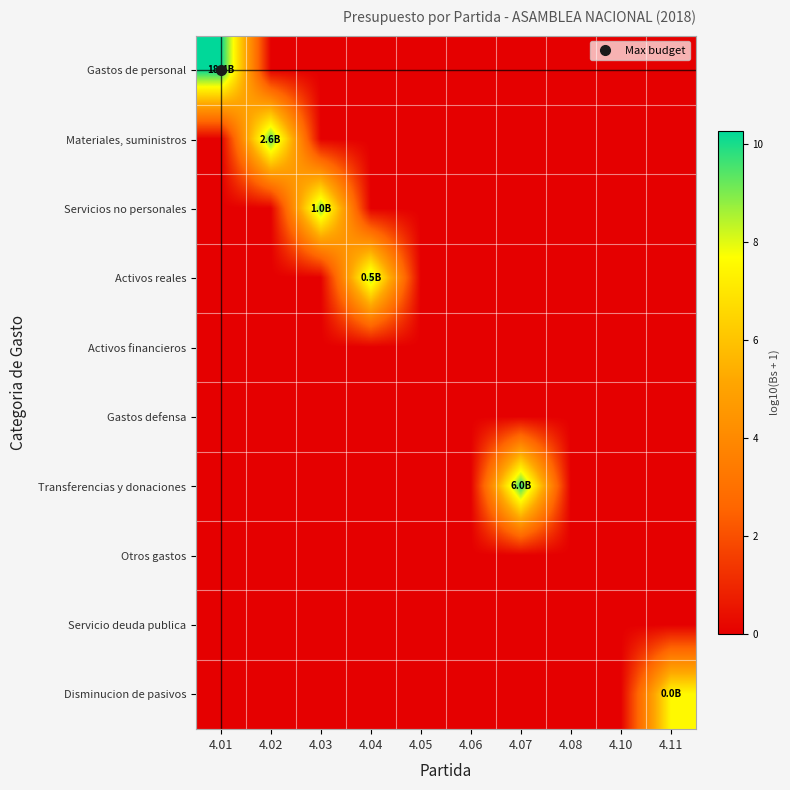

Reading left to right, transcribe all the data shown in this chart.

Gastos de personal: 4.01=10.3	4.02=0.0	4.03=0.0	4.04=0.0	4.05=0.0	4.06=0.0	4.07=0.0	4.08=0.0	4.10=0.0	4.11=0.0
Materiales, suministros: 4.01=0.0	4.02=9.4	4.03=0.0	4.04=0.0	4.05=0.0	4.06=0.0	4.07=0.0	4.08=0.0	4.10=0.0	4.11=0.0
Servicios no personales: 4.01=0.0	4.02=0.0	4.03=9.0	4.04=0.0	4.05=0.0	4.06=0.0	4.07=0.0	4.08=0.0	4.10=0.0	4.11=0.0
Activos reales: 4.01=0.0	4.02=0.0	4.03=0.0	4.04=8.7	4.05=0.0	4.06=0.0	4.07=0.0	4.08=0.0	4.10=0.0	4.11=0.0
Activos financieros: 4.01=0.0	4.02=0.0	4.03=0.0	4.04=0.0	4.05=0.0	4.06=0.0	4.07=0.0	4.08=0.0	4.10=0.0	4.11=0.0
Gastos defensa: 4.01=0.0	4.02=0.0	4.03=0.0	4.04=0.0	4.05=0.0	4.06=0.0	4.07=0.0	4.08=0.0	4.10=0.0	4.11=0.0
Transferencias y donaciones: 4.01=0.0	4.02=0.0	4.03=0.0	4.04=0.0	4.05=0.0	4.06=0.0	4.07=9.8	4.08=0.0	4.10=0.0	4.11=0.0
Otros gastos: 4.01=0.0	4.02=0.0	4.03=0.0	4.04=0.0	4.05=0.0	4.06=0.0	4.07=0.0	4.08=0.0	4.10=0.0	4.11=0.0
Servicio deuda publica: 4.01=0.0	4.02=0.0	4.03=0.0	4.04=0.0	4.05=0.0	4.06=0.0	4.07=0.0	4.08=0.0	4.10=0.0	4.11=0.0
Disminucion de pasivos: 4.01=0.0	4.02=0.0	4.03=0.0	4.04=0.0	4.05=0.0	4.06=0.0	4.07=0.0	4.08=0.0	4.10=0.0	4.11=7.6